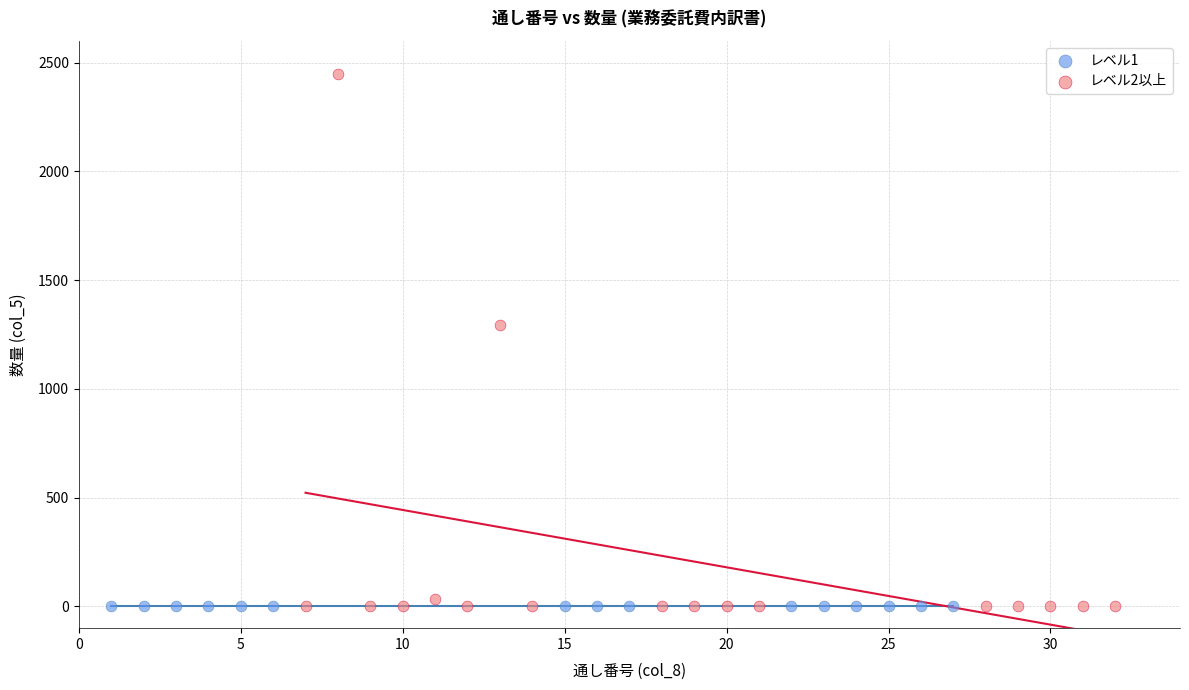

What are all the series names shown in the legend?

レベル1, レベル2以上